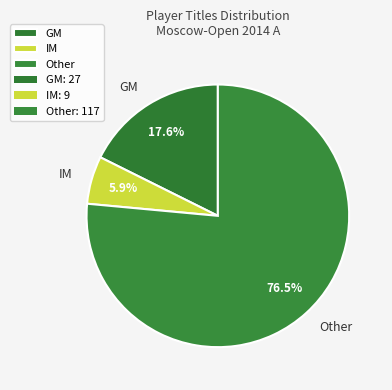

To the nearest percent, what is the average slice percentage?

33%